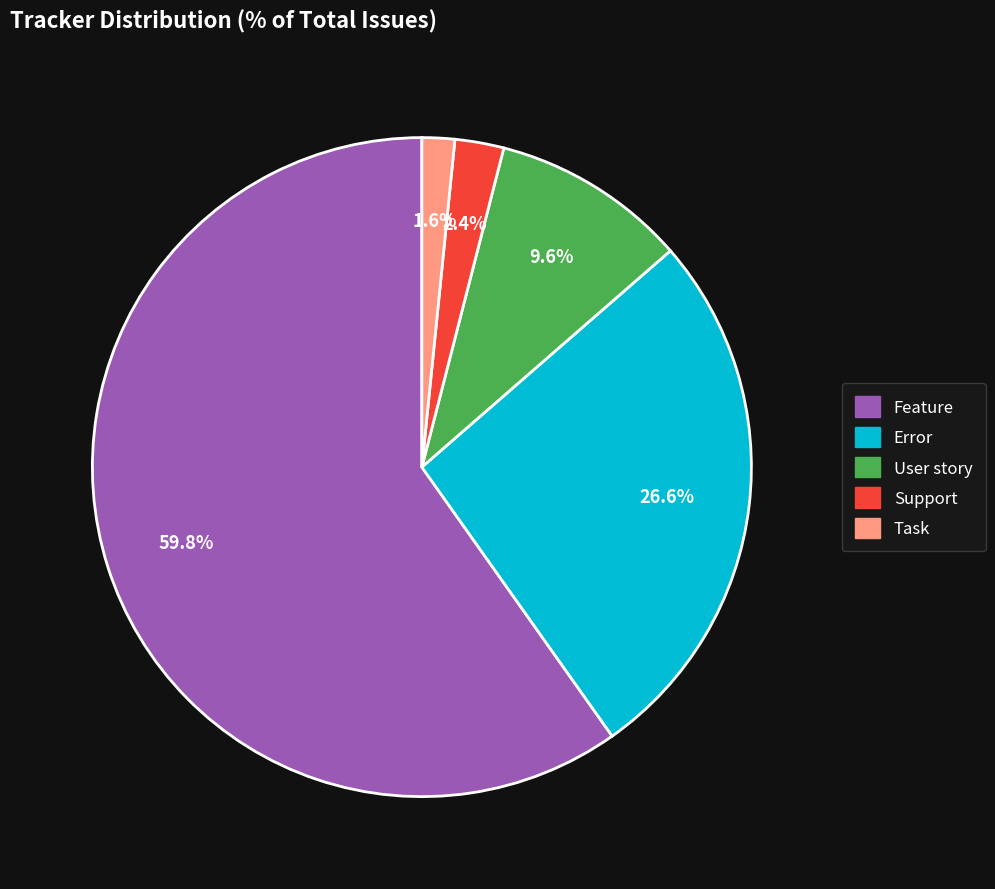

Approximately how many times larger is the value at Error compared to Feature?

0.4